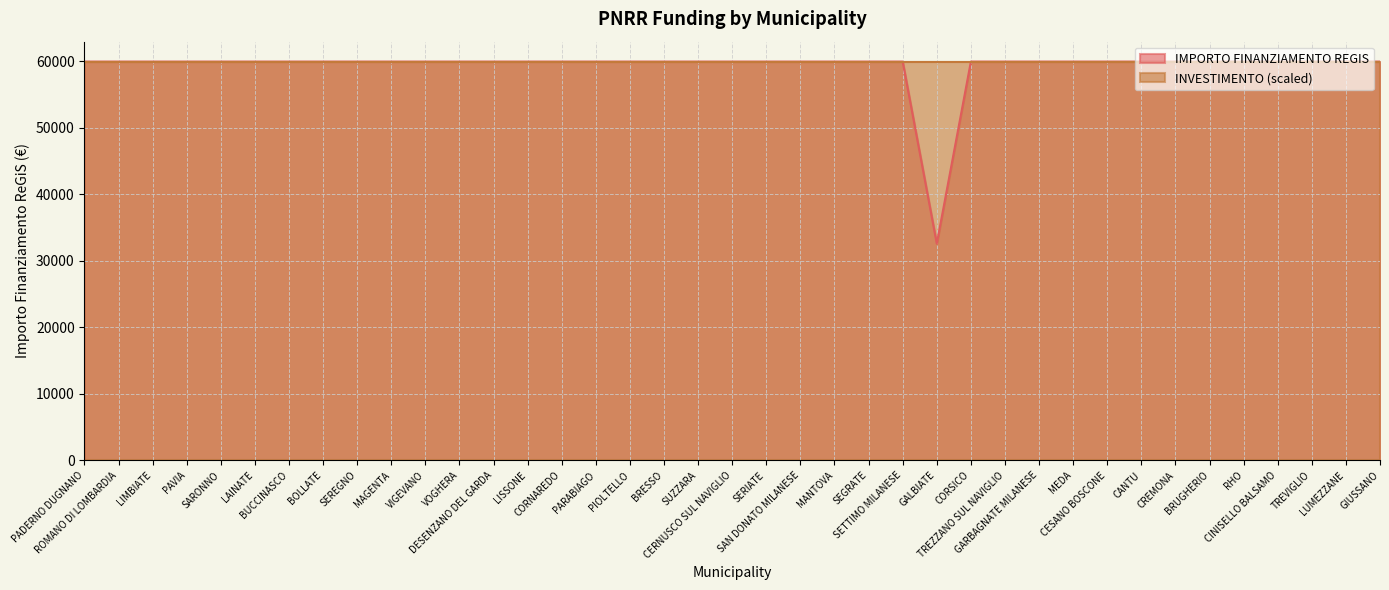

True or false: there are more than 0 points higher than both neighbors.

False